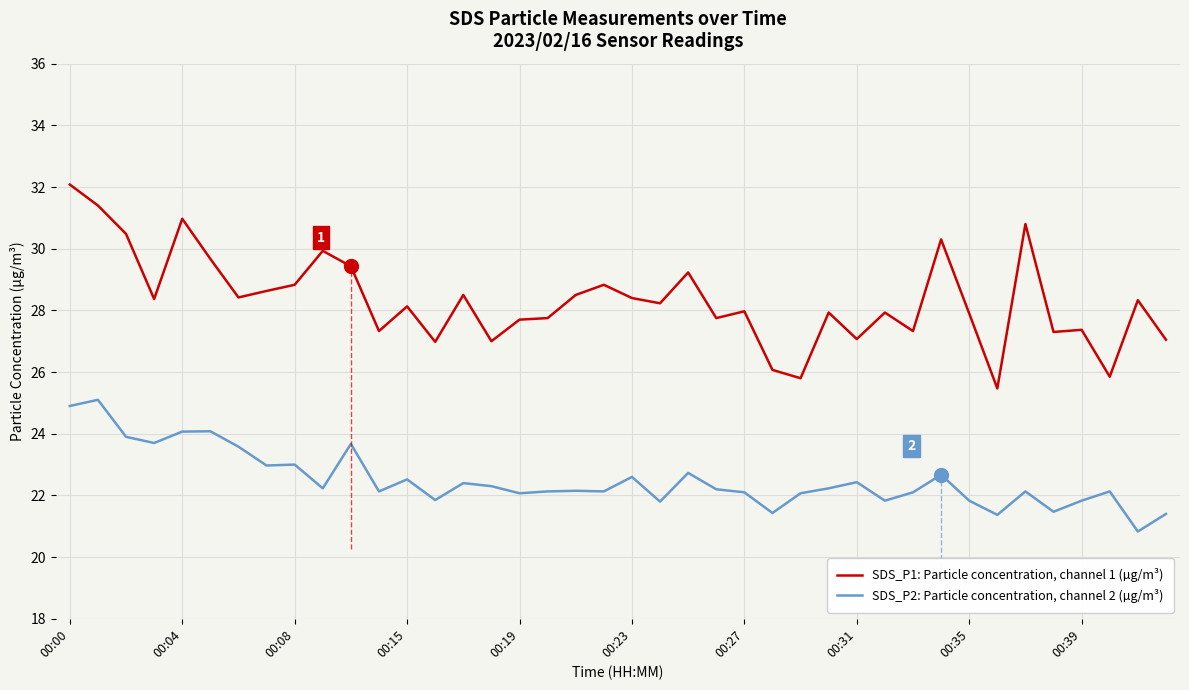

Which series has the largest total across all categories?

SDS_P1: Particle concentration, channel 1 (µg/m³)